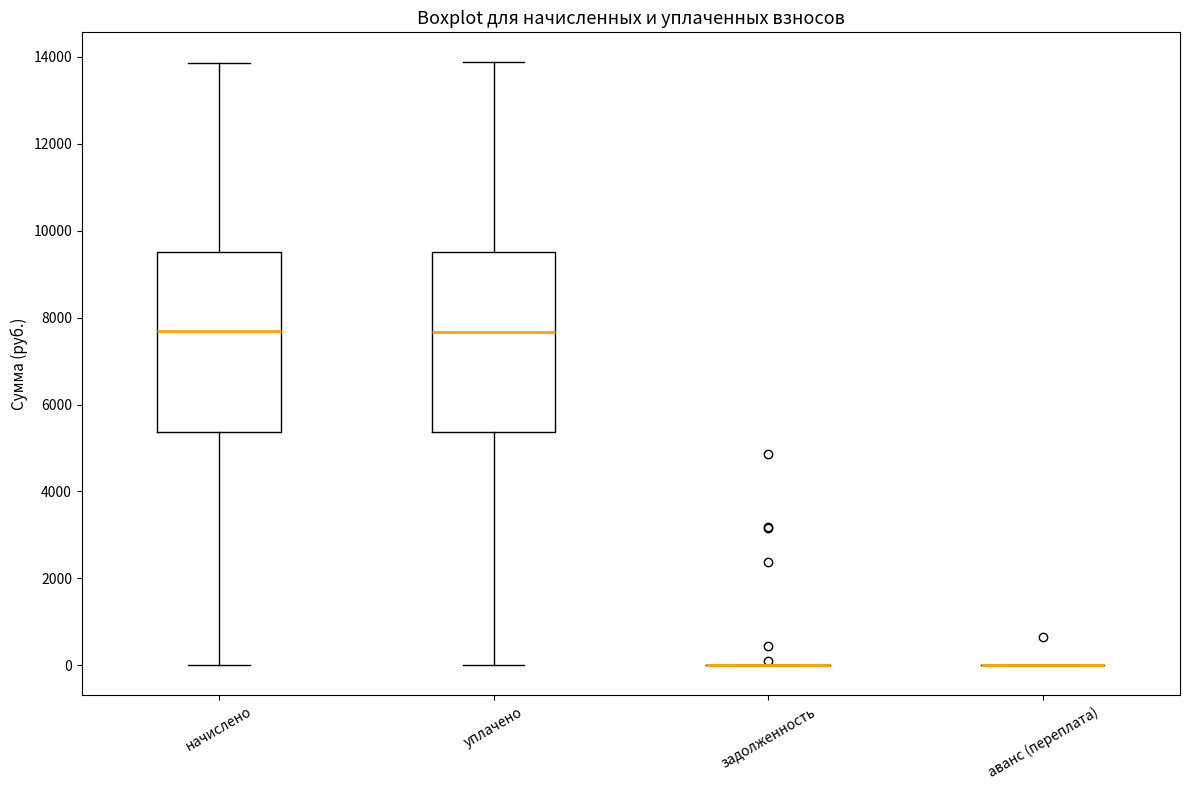

Reading left to right, transcribe this box plot: for each box, give where its median line is, the range the box spans, and where its two whiskers end, as read against the y-axis. The values are not printed on the chart, so give them approximately, as read against the axis.

начислено: median 7600, box 5400 to 9600, whiskers 0 to 13800
уплачено: median 7600, box 5400 to 9600, whiskers 0 to 13800
задолженность: box collapsed to a line at 0, whiskers 0 to 0
аванс (переплата): box collapsed to a line at 0, whiskers 0 to 0